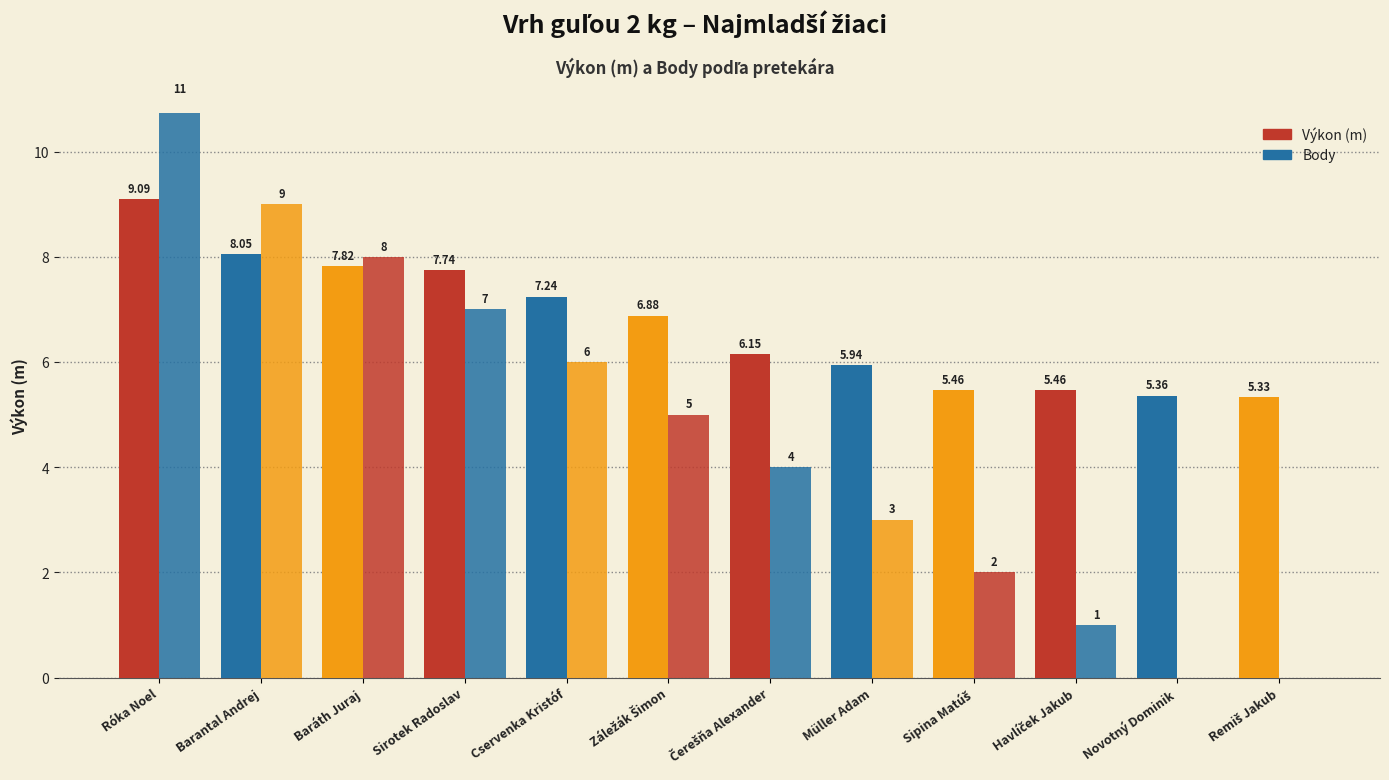

Which series changed the most between Sirotek Radoslav and Záležák Šimon?

Body